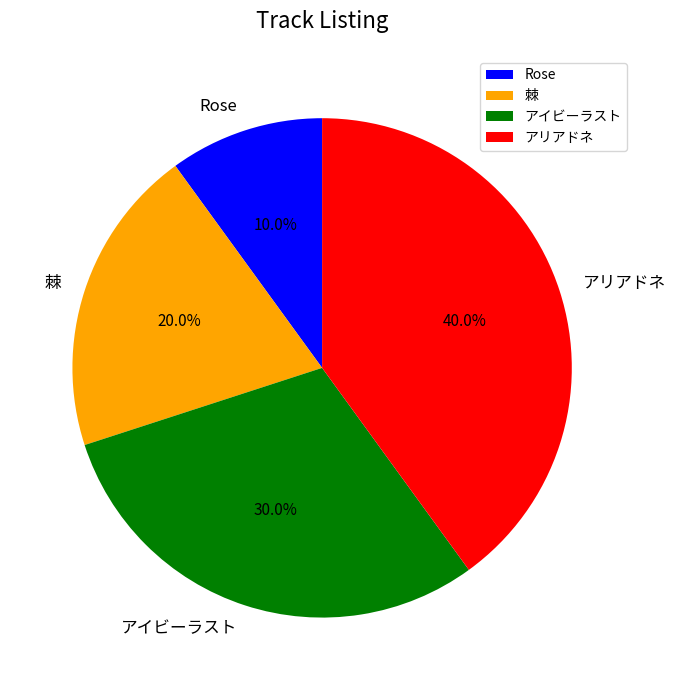

Approximately how many times larger is the value at 棘 compared to アリアドネ?

0.5